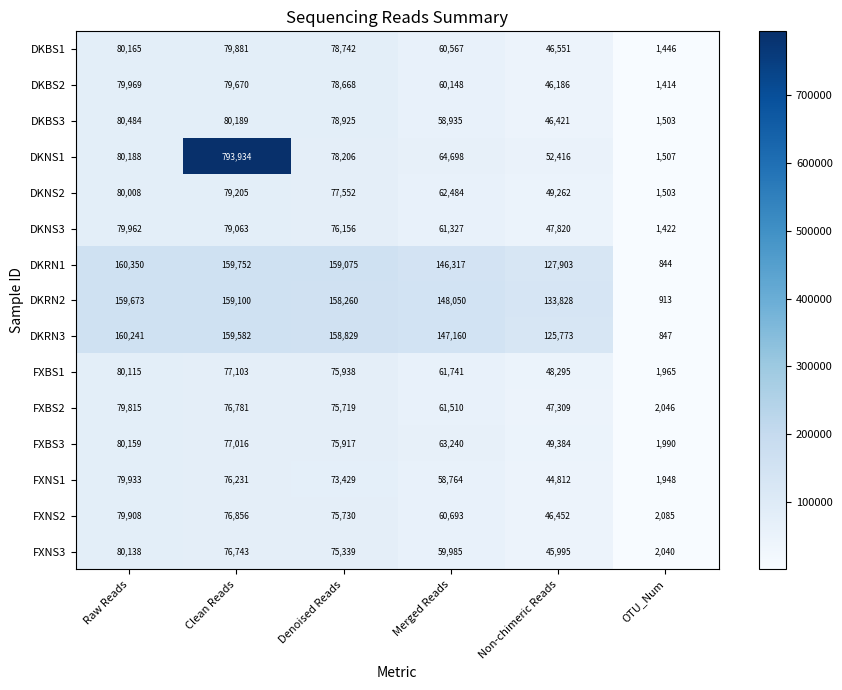

At Merged Reads, list the series in order from largest to smallest.

DKRN2, DKRN3, DKRN1, DKNS1, FXBS3, DKNS2, FXBS1, FXBS2, DKNS3, FXNS2, DKBS1, DKBS2, FXNS3, DKBS3, FXNS1